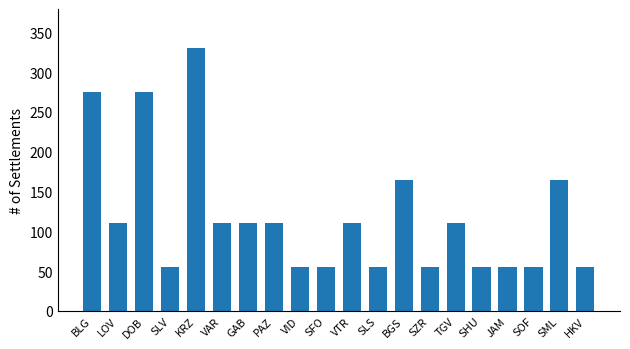

What is the maximum value shown in the chart?

330